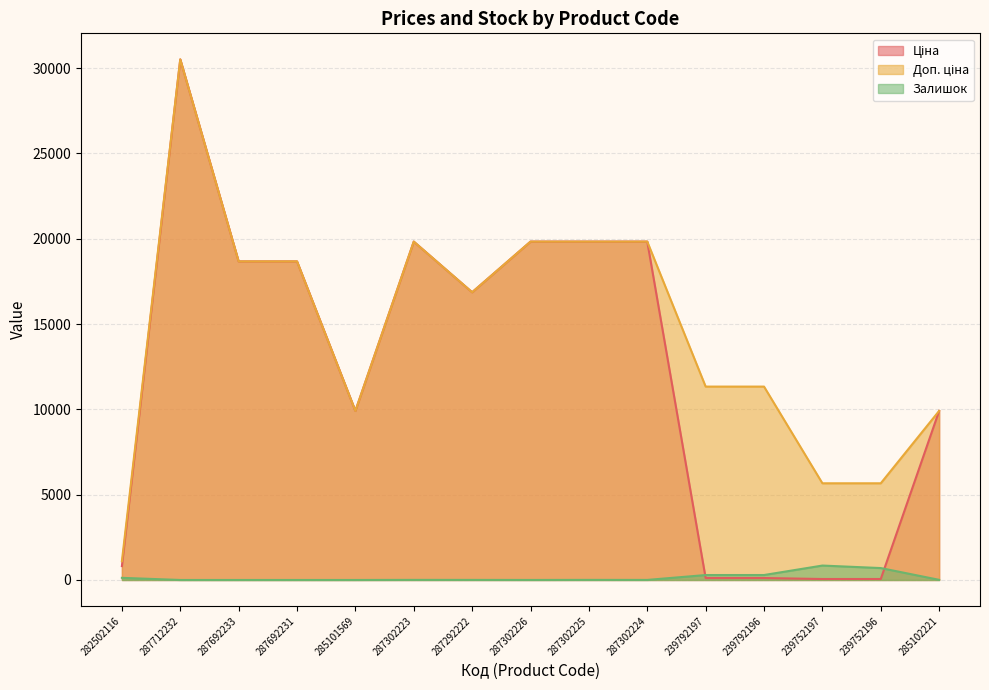

Which series has the largest total across all categories?

Доп. ціна